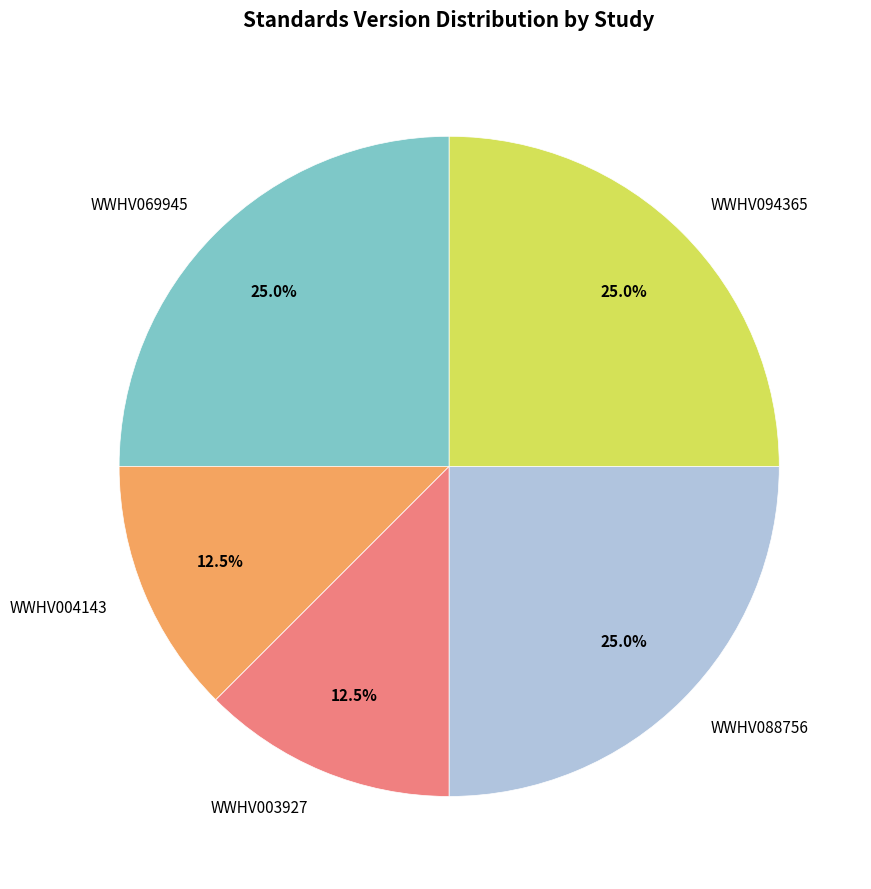

How many slices are in this pie chart?

5